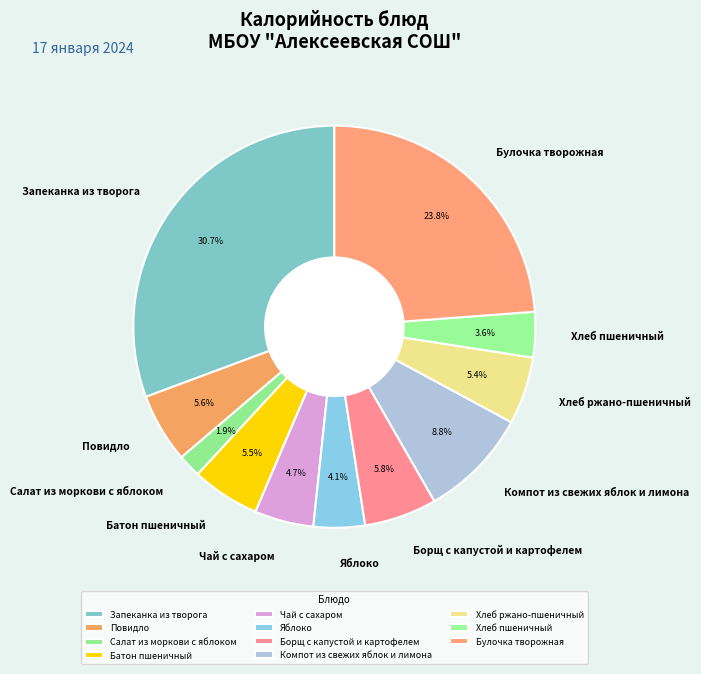

To the nearest percent, what is the difference between the Хлеб пшеничный and Батон пшеничный slice percentages?

2%